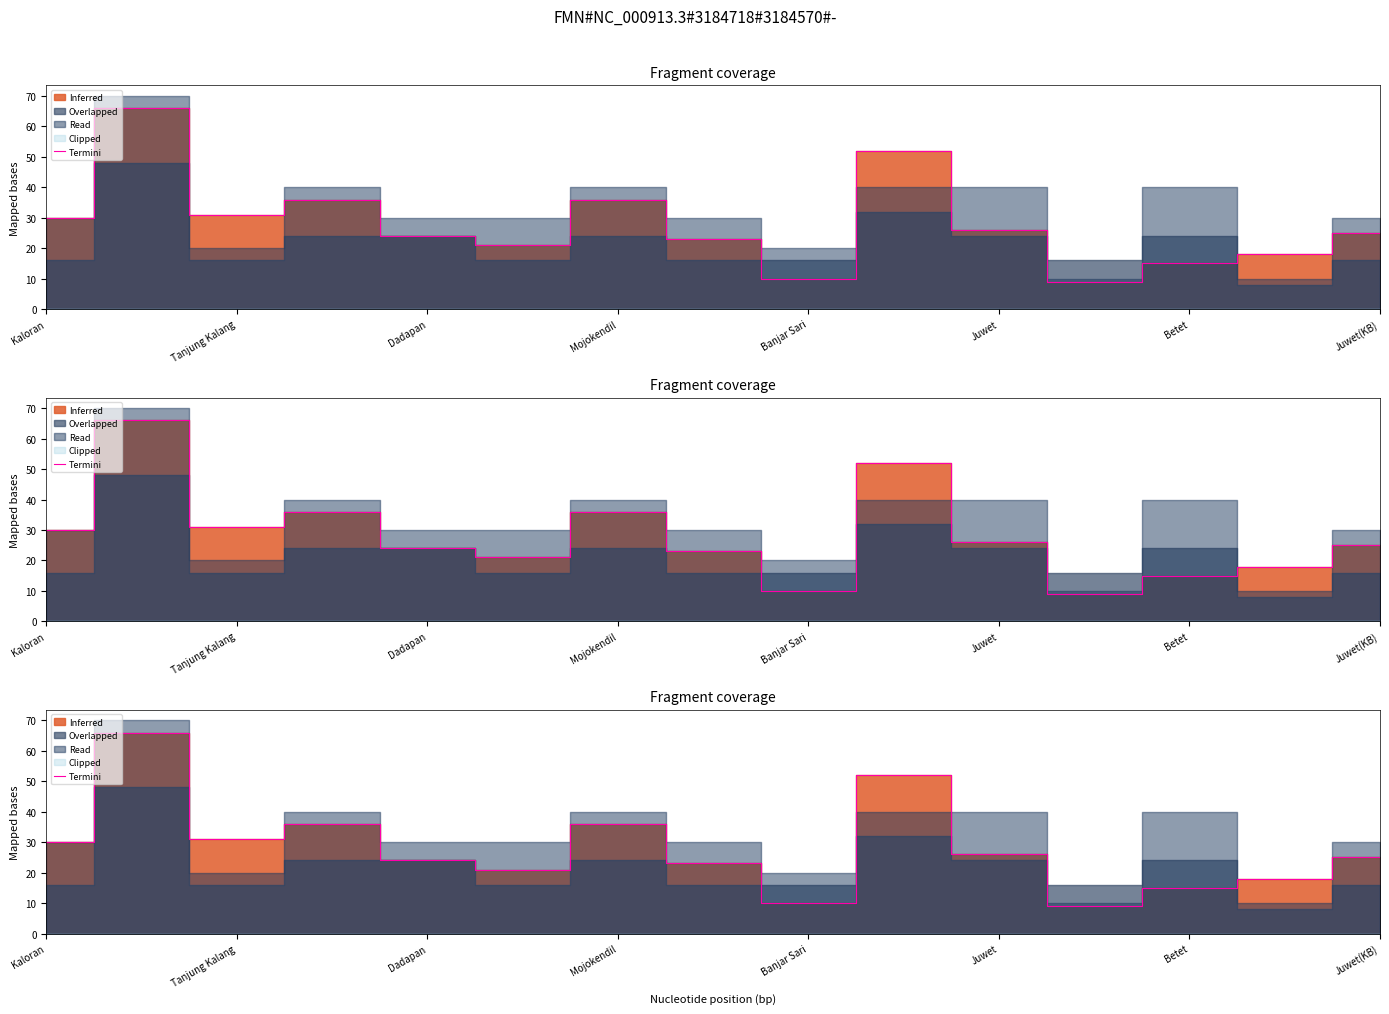

The value at Betet is 20. True or false?

False